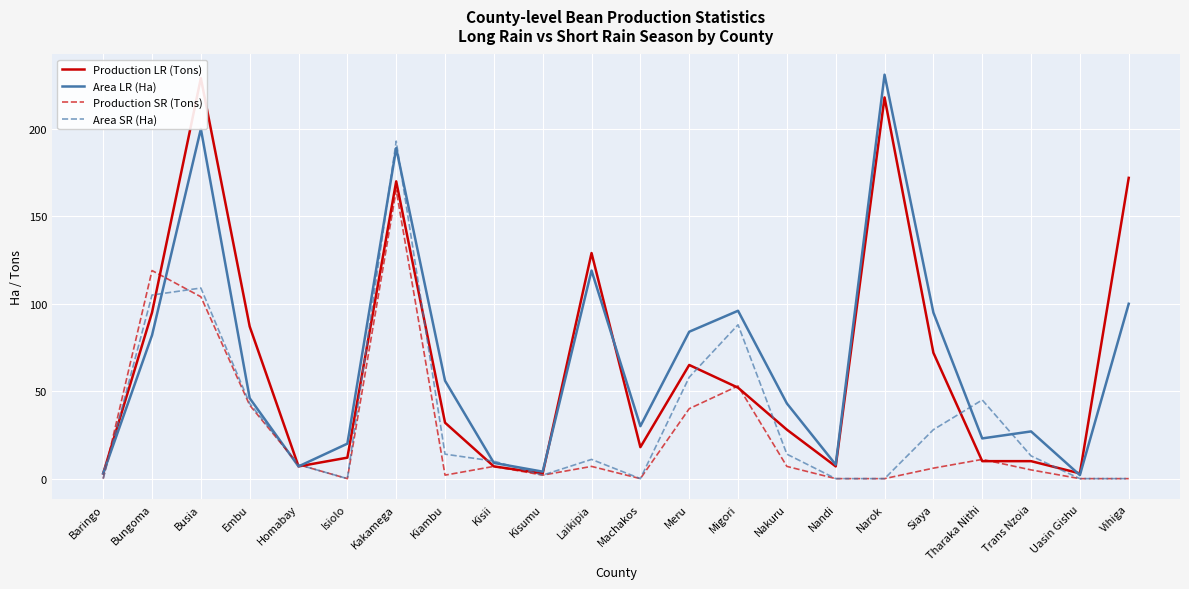

What is the label of the 20th point from the right?

Busia